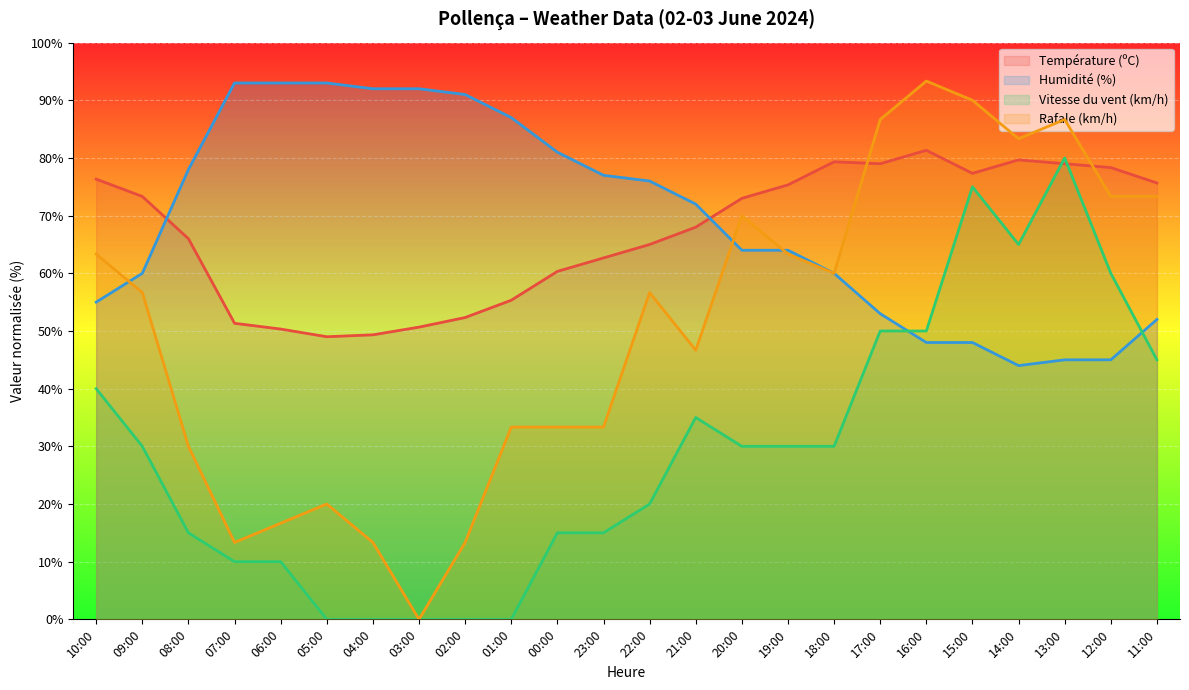

The value of Vitesse du vent (km/h) at 10:00 is 40.0. True or false?

True